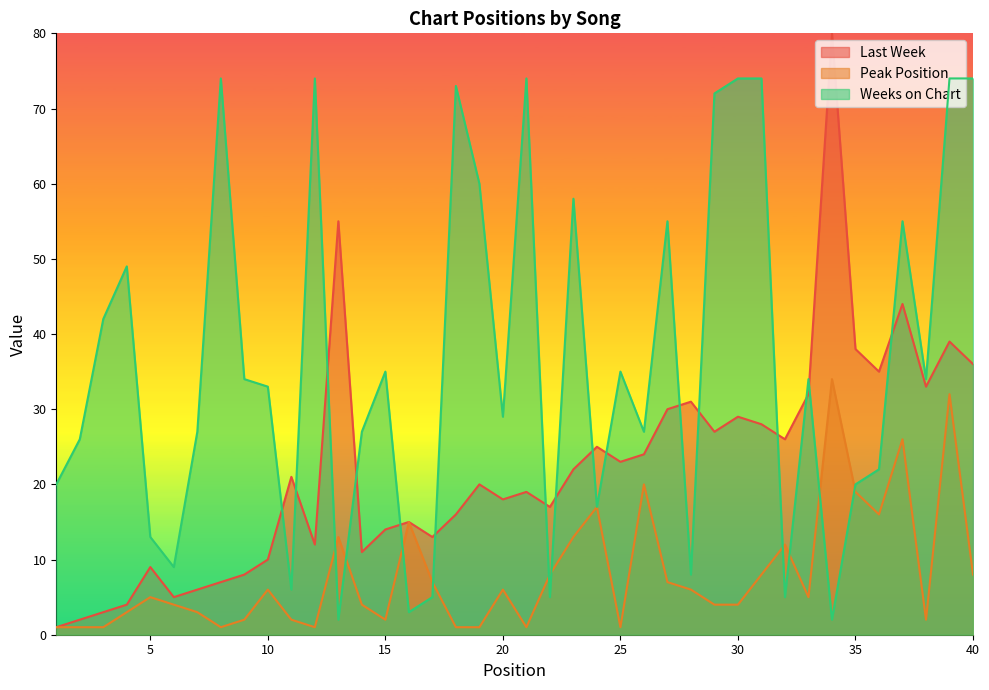

True or false: Last Week and Peak Position cross at least once.

False